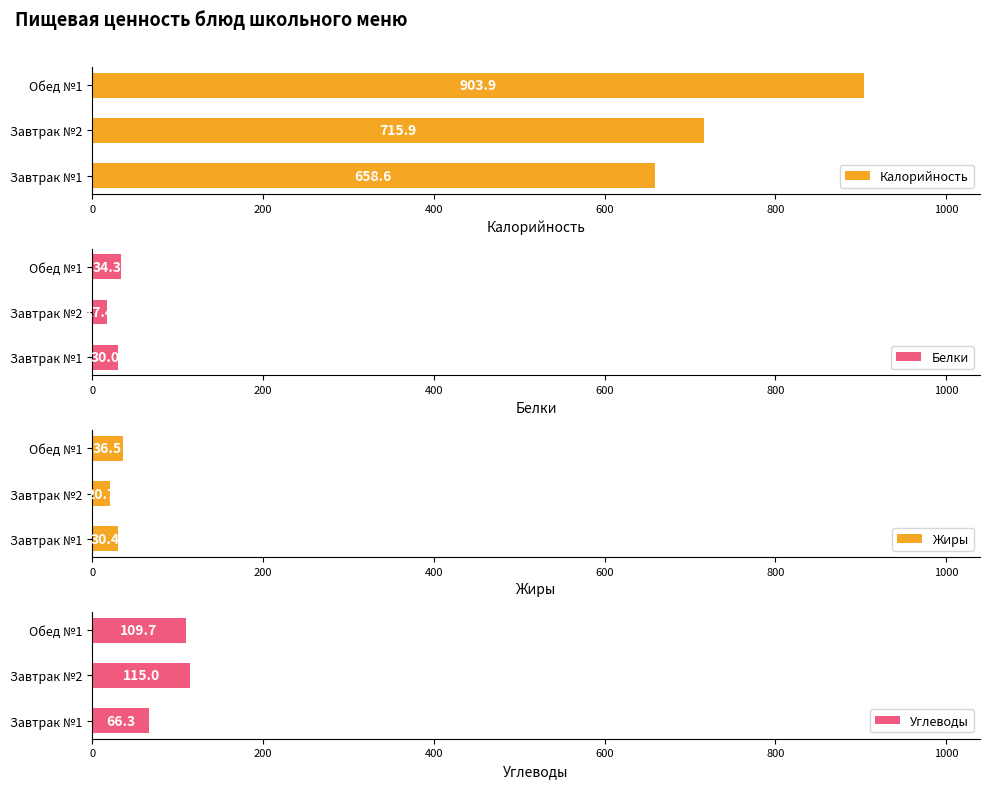

What is the value of the Углеводы bar at the 2nd from the left?

115.0